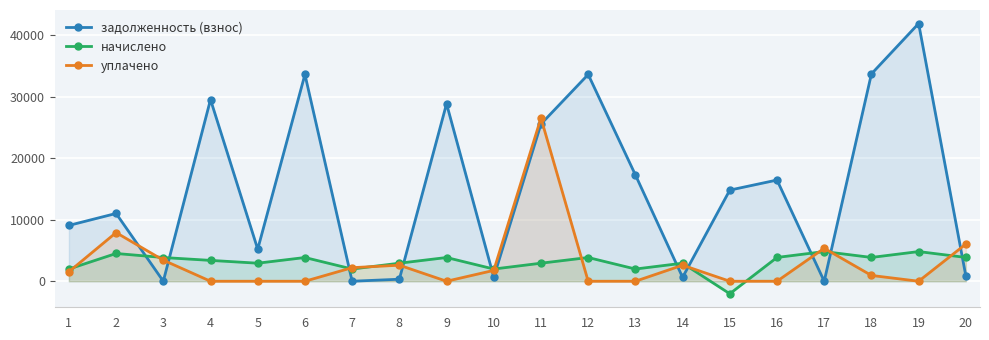

What is the average value of the уплачено series?

3045.1